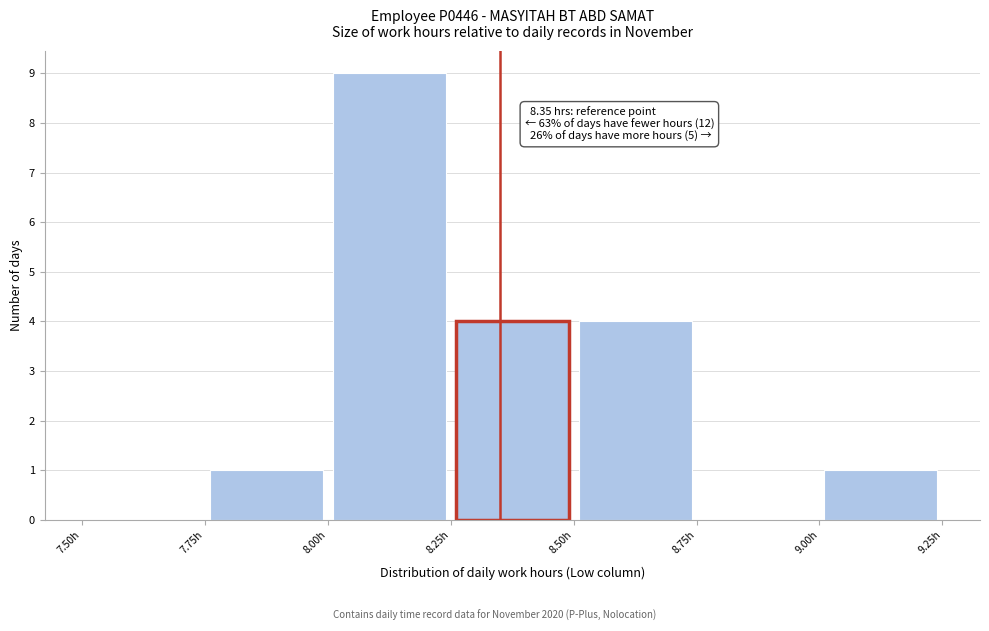

Which range on the x-axis has the tallest bar?

8.00 to 8.25